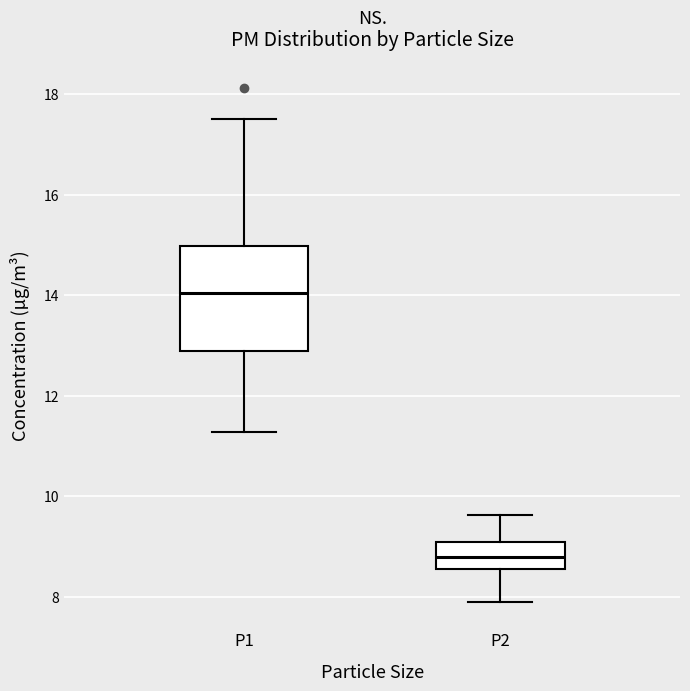

Where does the upper whisker of the box for P1 end on the y-axis? The values are not printed on the chart, so give them approximately, as read against the axis.

17.6